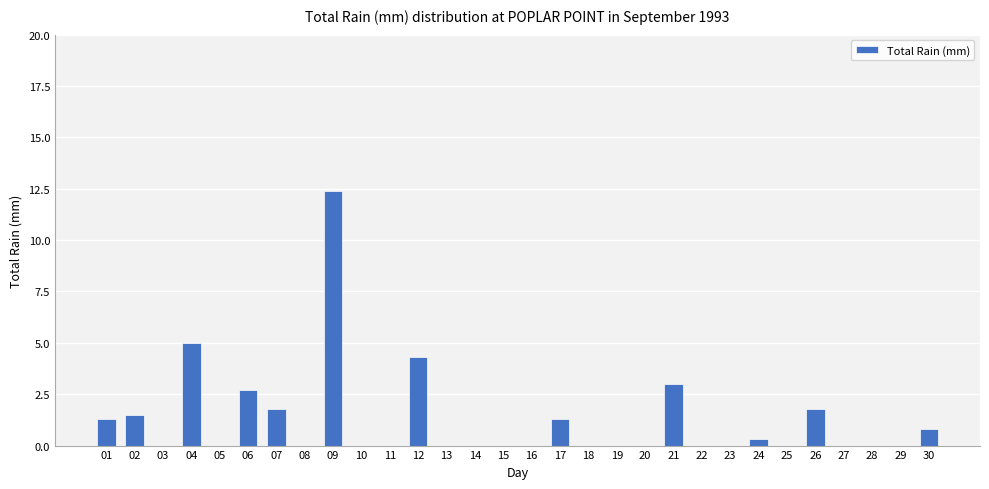

Reading right to left, what are all the values shown in this chart?

0.8	0.0	0.0	0.0	1.8	0.0	0.3	0.0	0.0	3.0	0.0	0.0	0.0	1.3	0.0	0.0	0.0	0.0	4.3	0.0	0.0	12.4	0.0	1.8	2.7	0.0	5.0	0.0	1.5	1.3